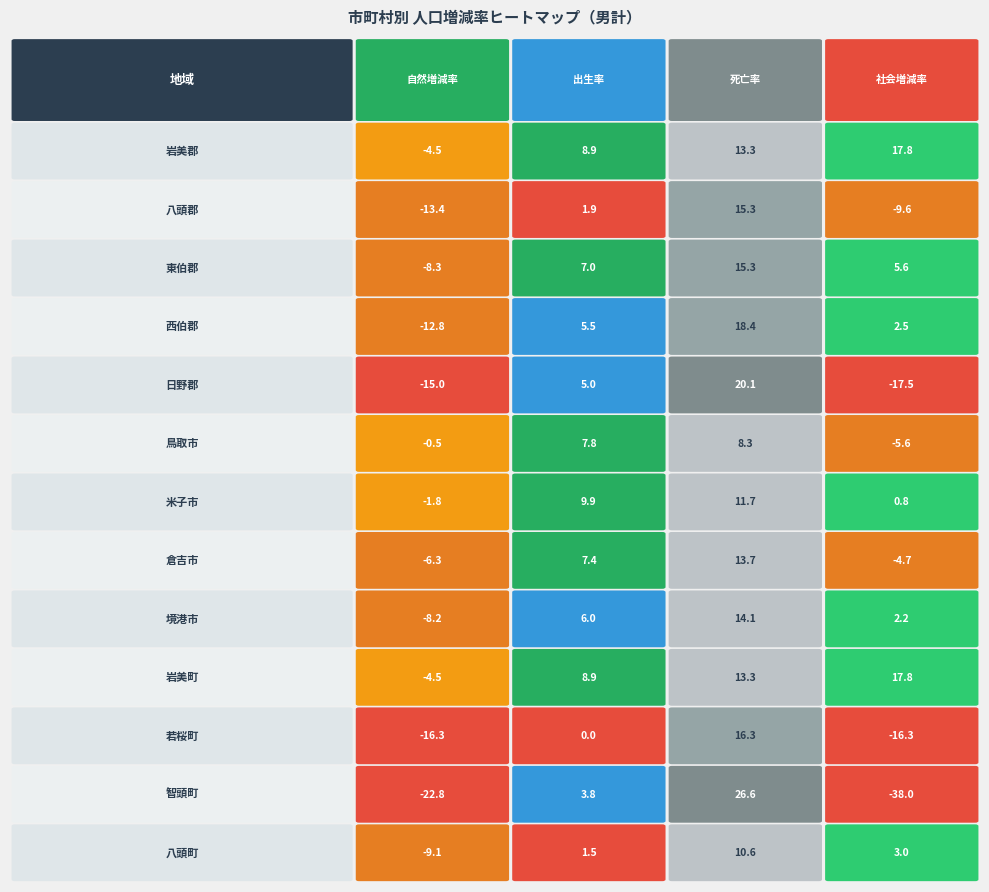

The value of 若桜町 at 自然増減率 is -16.3. True or false?

True